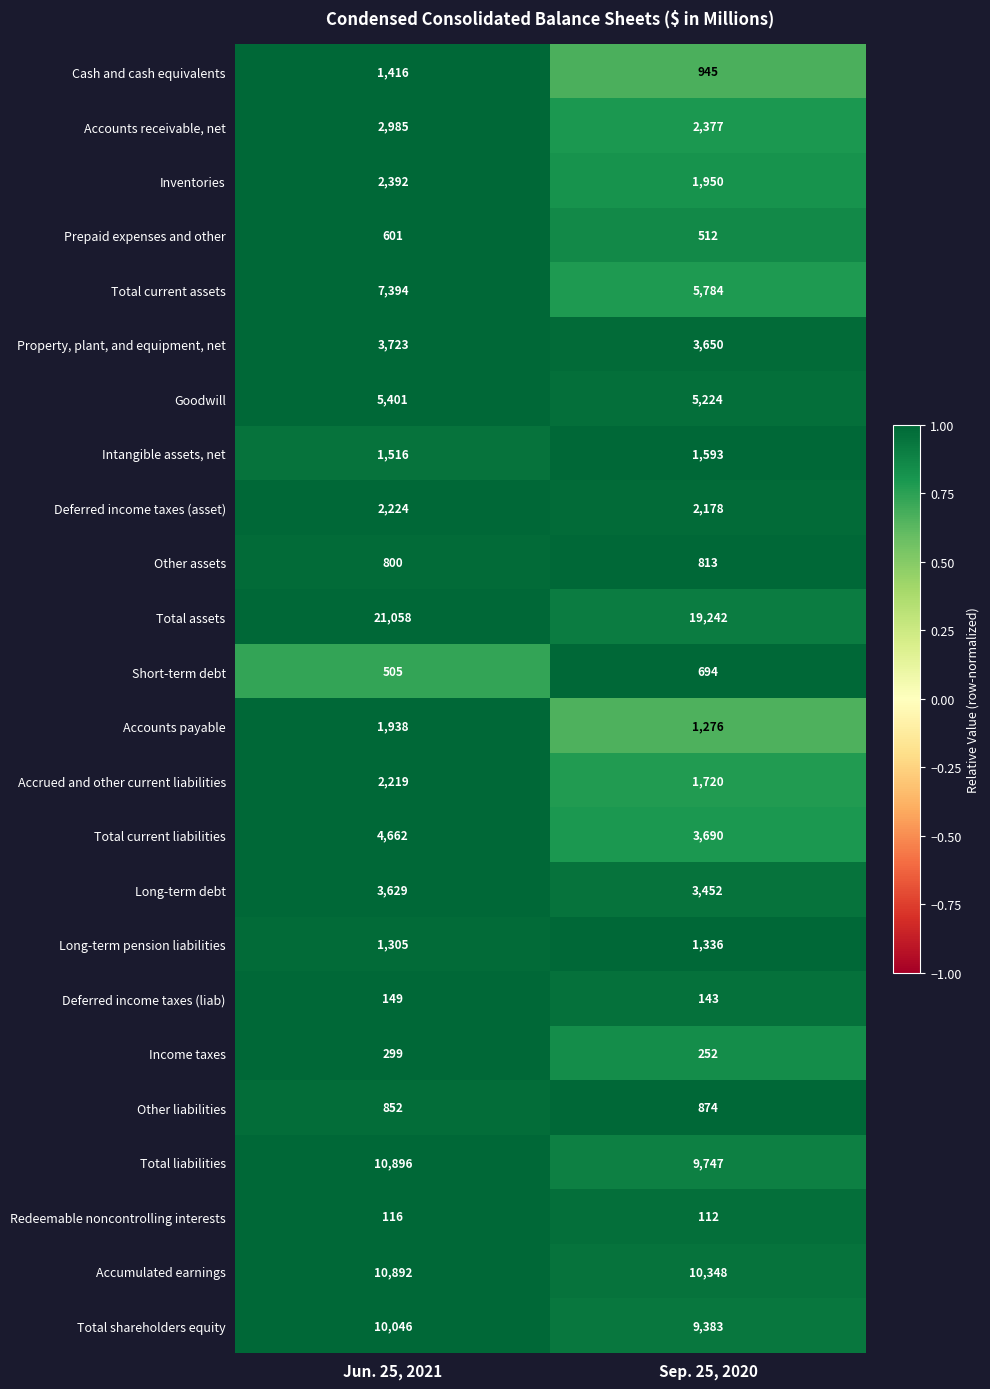

Between Jun. 25, 2021 and Sep. 25, 2020, which series saw the biggest shift?

Total assets